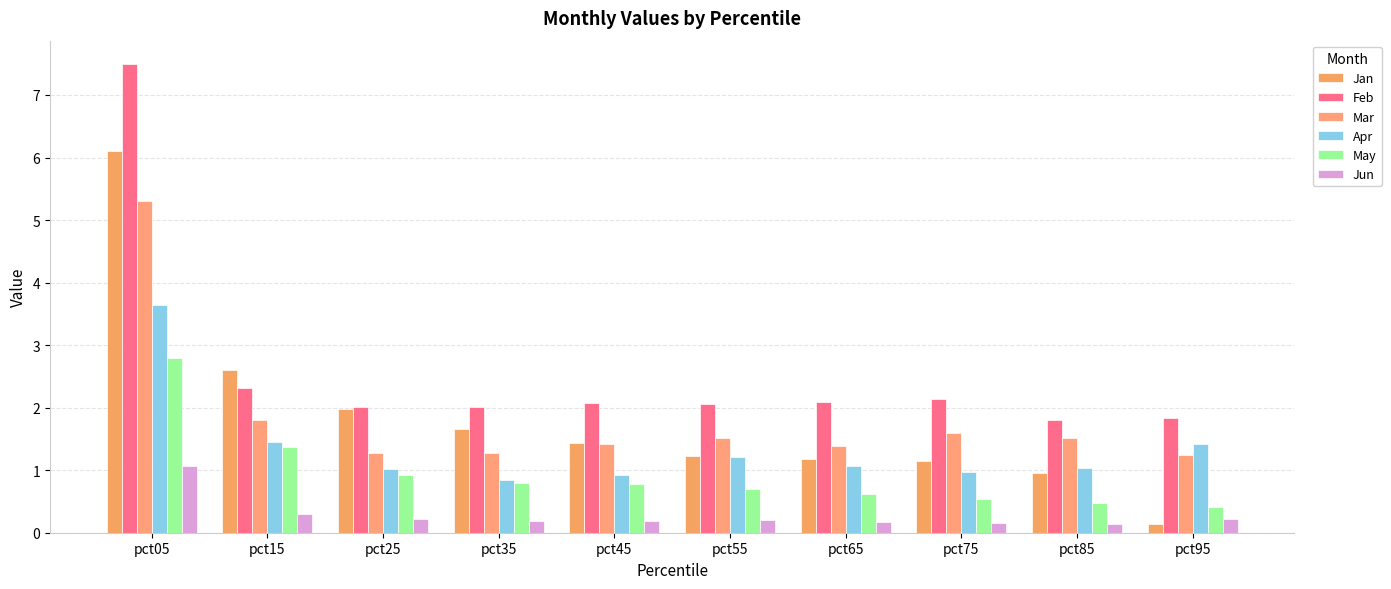

Which category has the highest value in the Feb series?

pct05